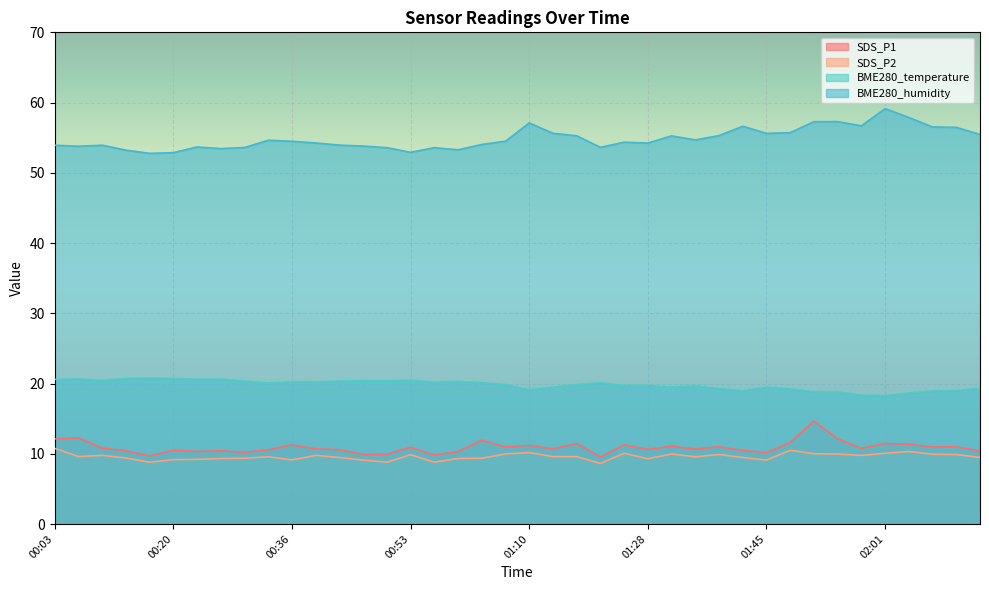

True or false: BME280_temperature and SDS_P1 intersect in this chart.

False